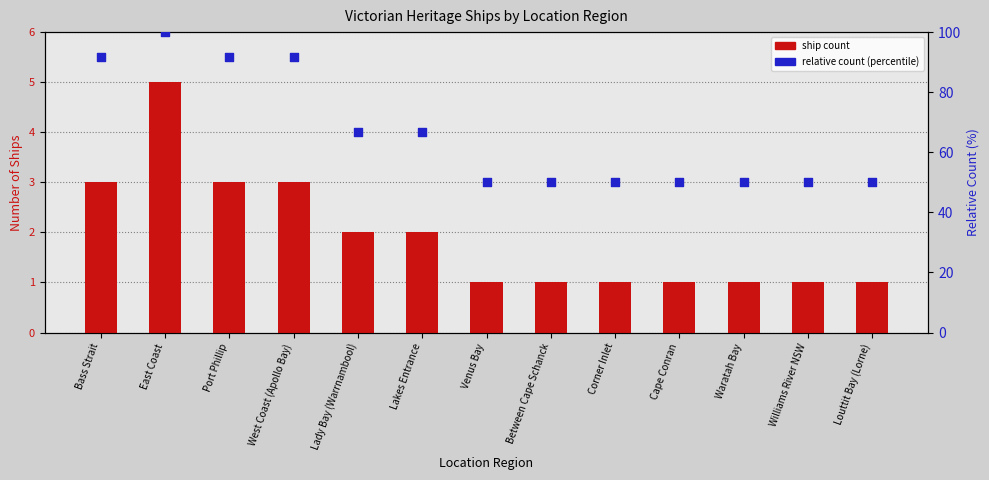

Which series has the largest Y range (max minus min)?

relative count (percentile)